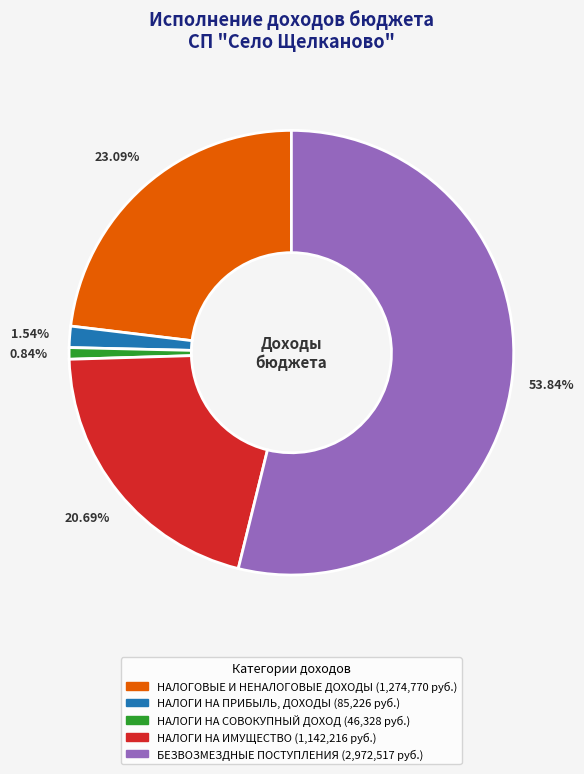

What is the ratio of the value at НАЛОГИ НА ПРИБЫЛЬ, ДОХОДЫ to the value at НАЛОГИ НА СОВОКУПНЫЙ ДОХОД?

1.8